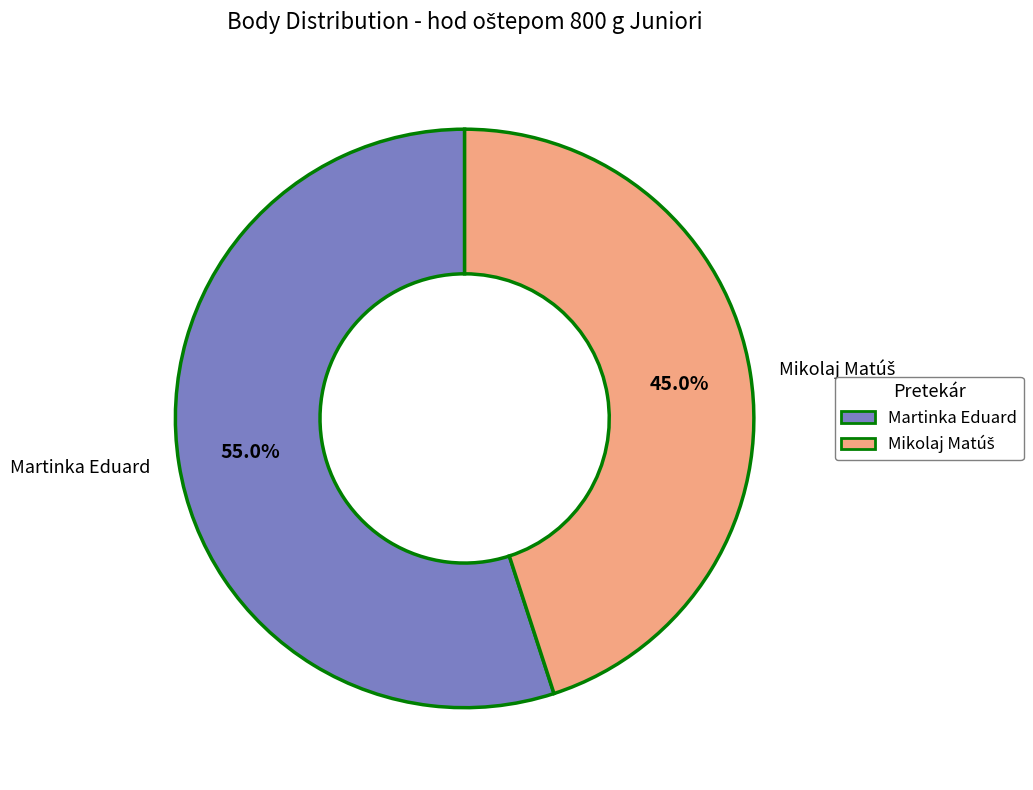

Which category has the biggest portion of the pie?

Martinka Eduard